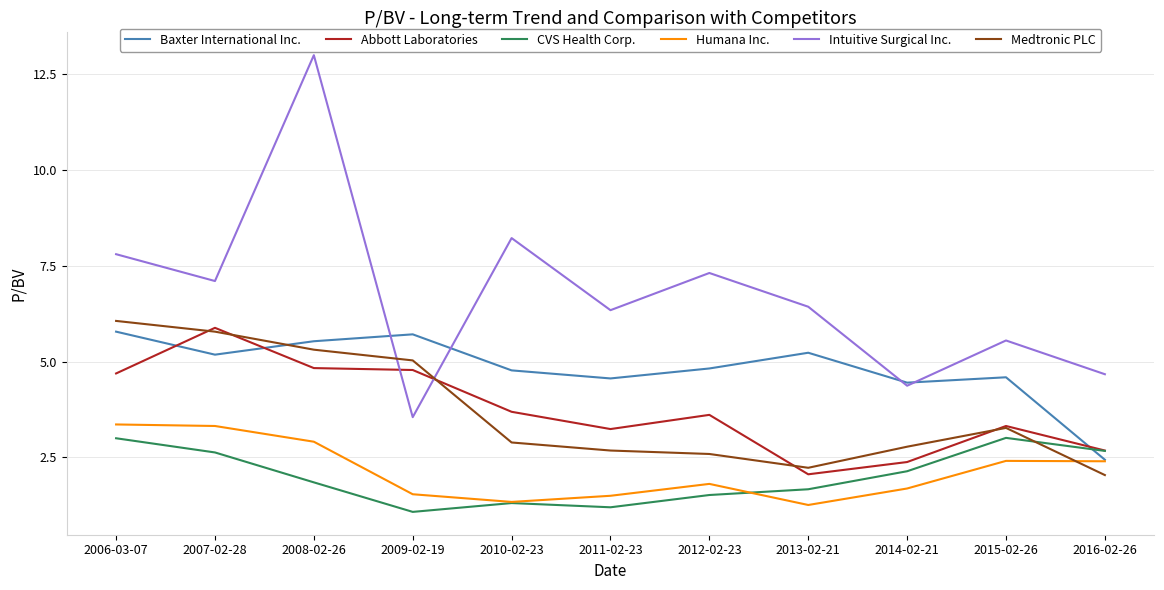

What position from the right is 2015-02-26?

2